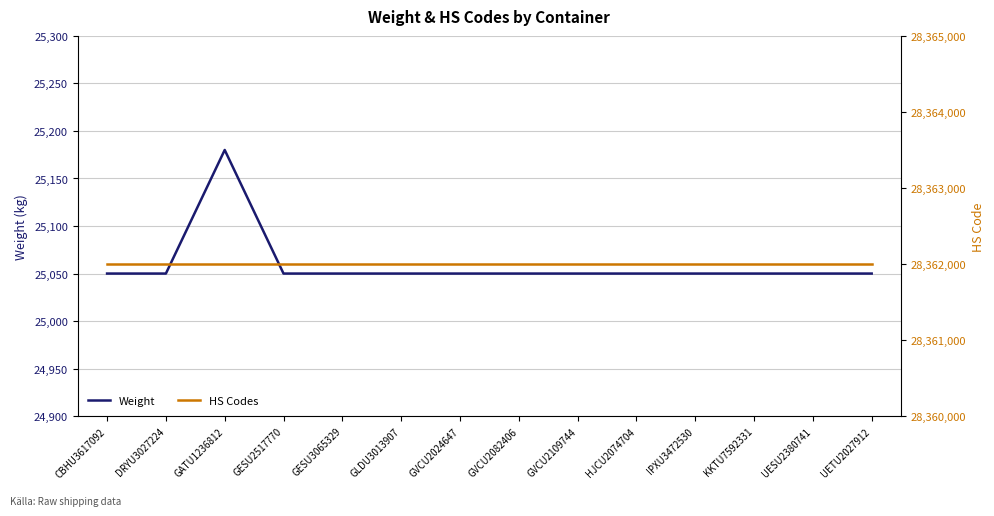

What is the average value of the HS Codes series?

28362000